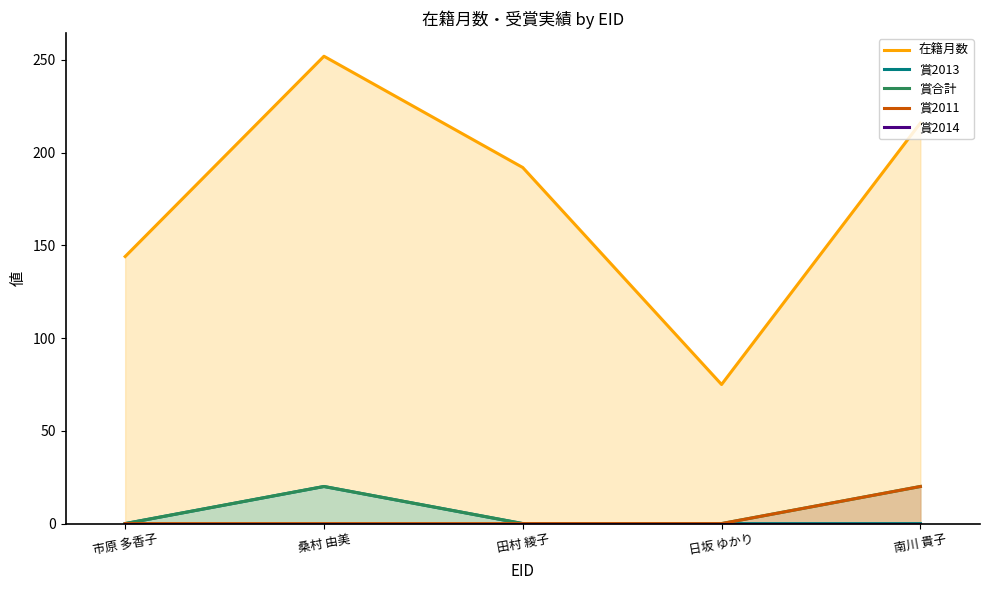

True or false: 賞2013 and 賞2014 intersect in this chart.

False